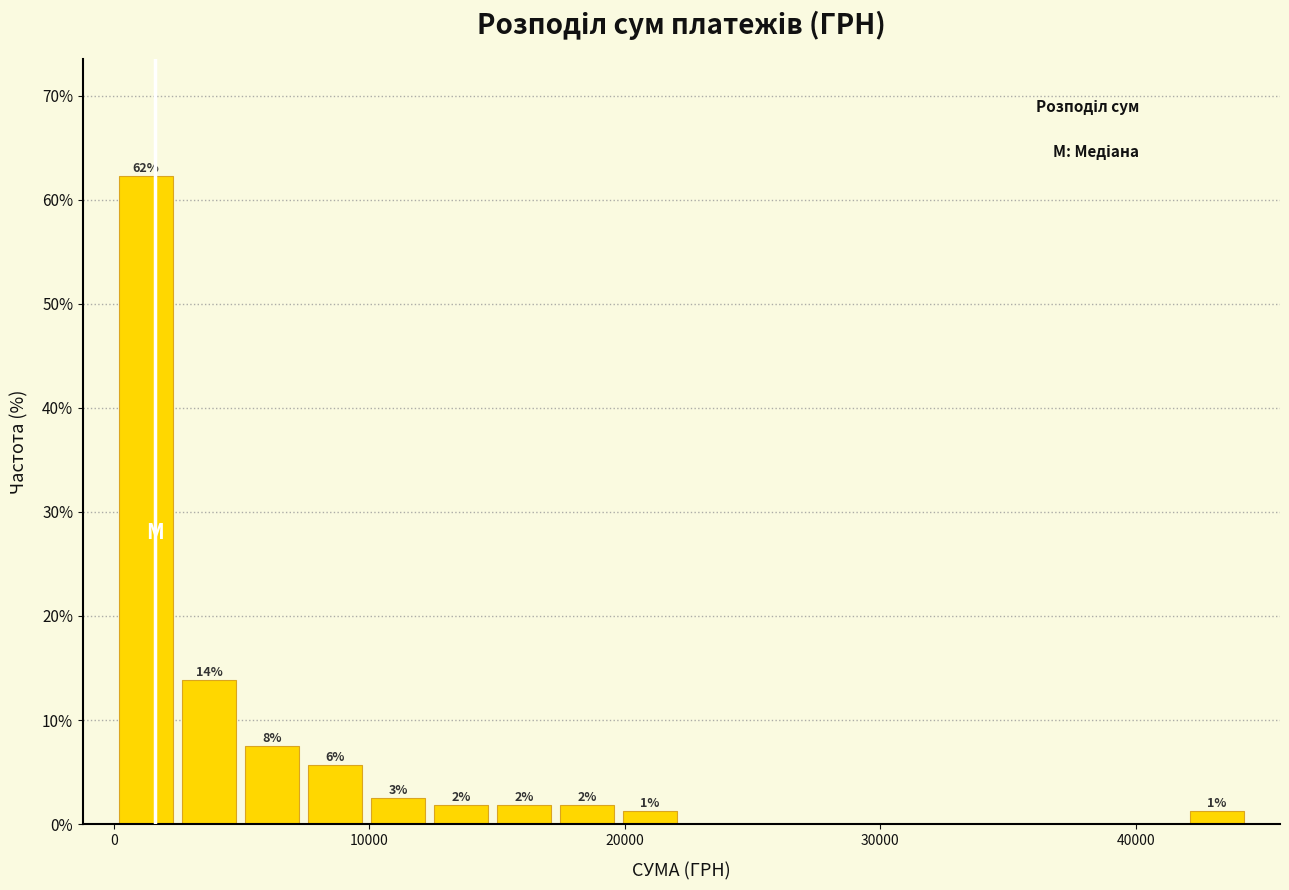

Read against the x-axis, roughly where is the centre of the tallest bar?

1000